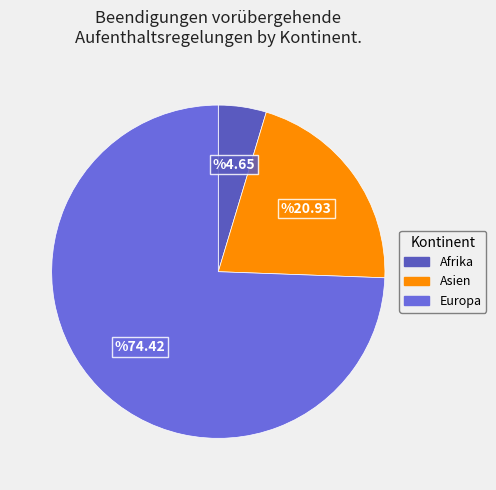

How many slices are in this pie chart?

3